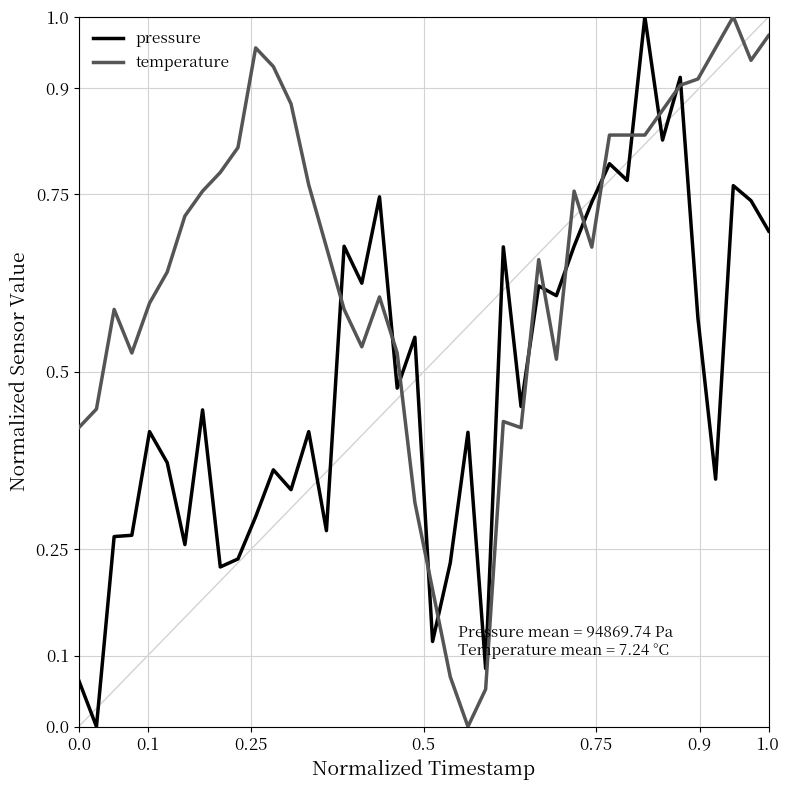

Which series has the largest total across all categories?

temperature